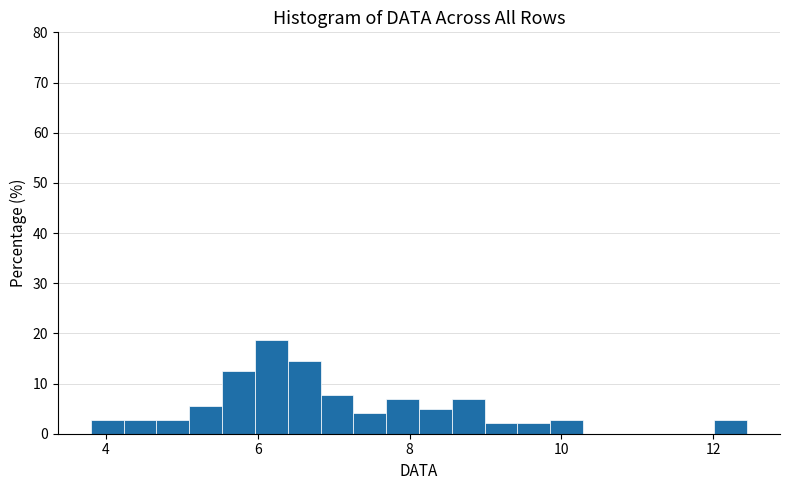

Read against the x-axis, roughly where is the centre of the tallest bar?

6.2